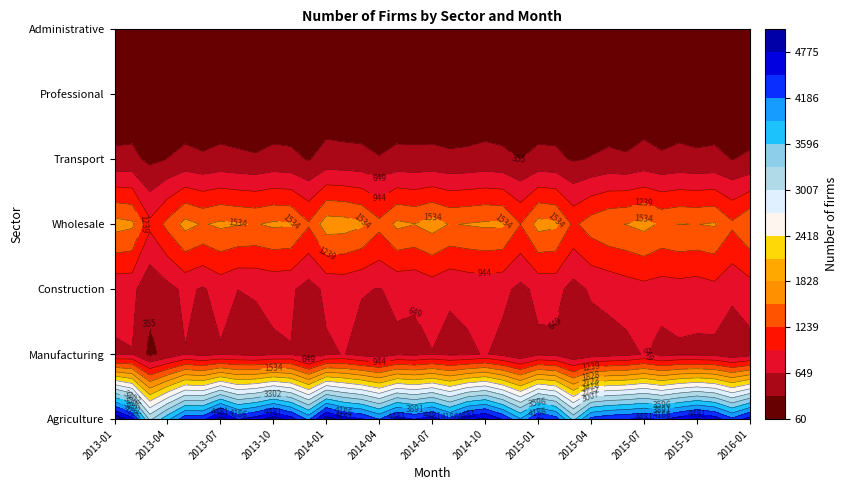

At which label does Administrative reach its peak?

2013-01